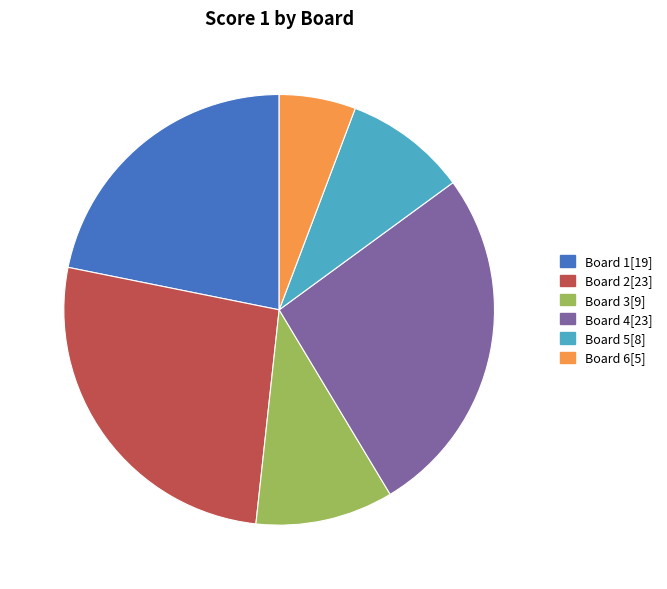

Approximately how many times larger is the value at Board 5 compared to Board 1?

0.4